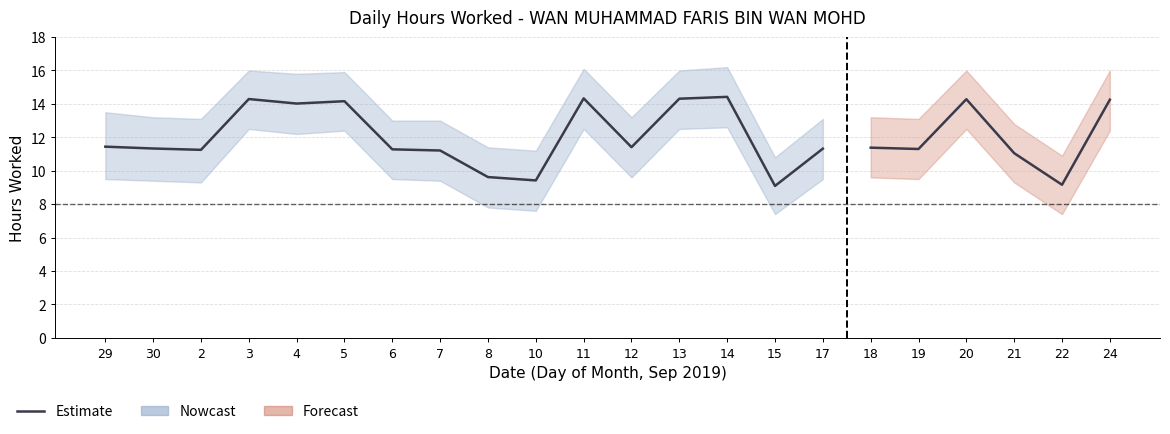

At which label does the data first exceed 11?

29